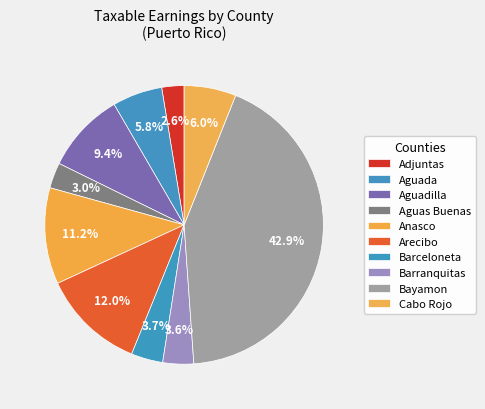

What is the ratio of the value at Bayamon to the value at Aguada?

7.4